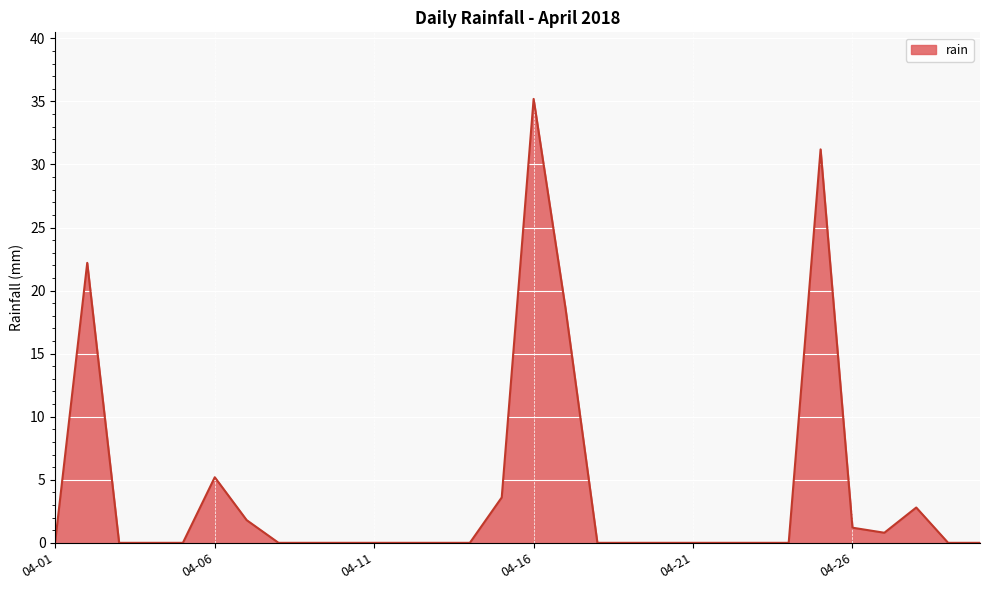

Reading right to left, transcribe all the data shown in this chart.

0.0	0.0	2.8	0.8	1.2	31.2	0.0	0.0	0.0	0.0	0.0	0.0	0.0	18.6	35.2	3.6	0.0	0.0	0.0	0.0	0.0	0.0	0.0	1.8	5.2	0.0	0.0	0.0	22.2	0.2